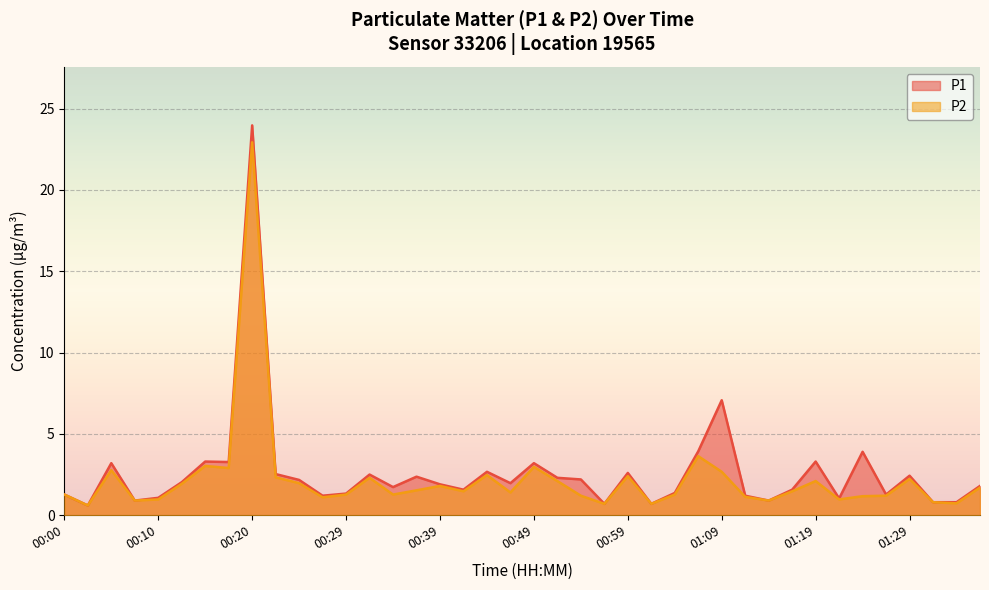

What is the maximum value for P1?

24.0